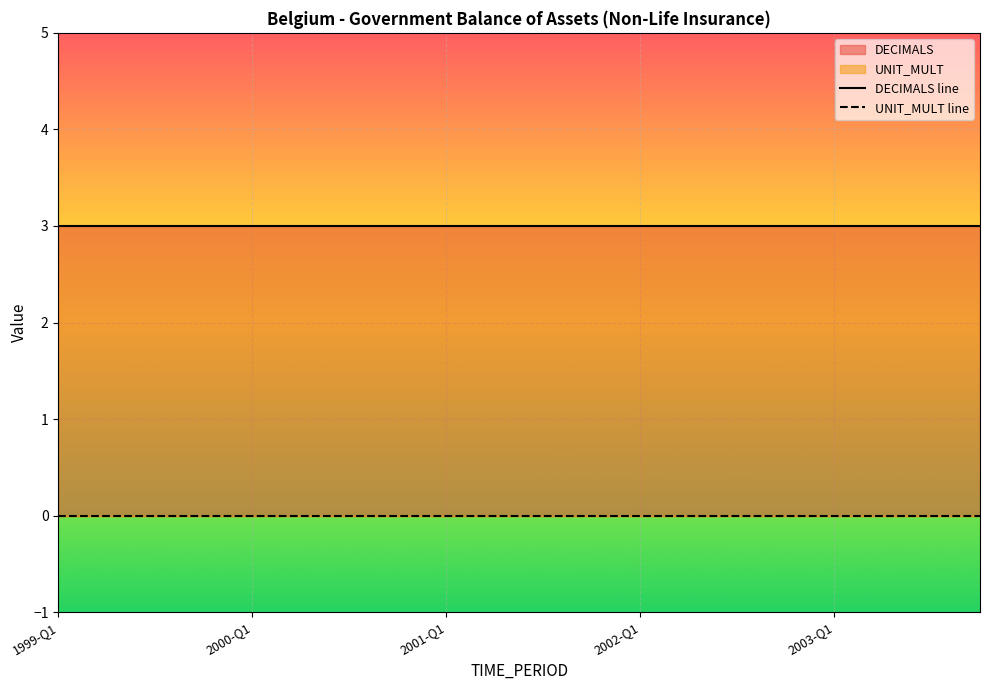

True or false: UNIT_MULT line has more than 0 interior local peaks.

False